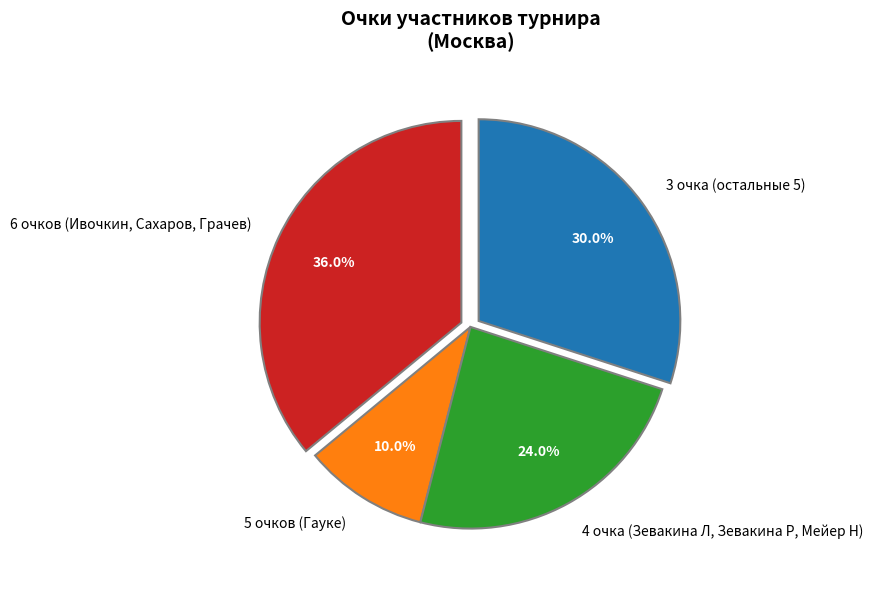

How many slices are in this pie chart?

4